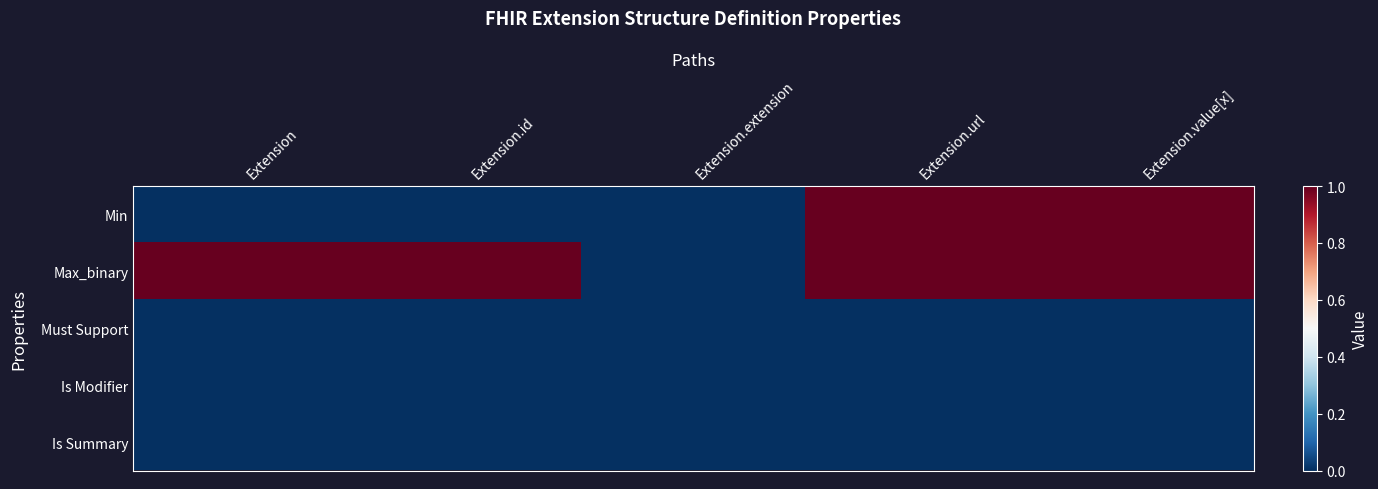

At Extension, list the series in order from smallest to largest.

Min, Must Support, Is Modifier, Is Summary, Max_binary